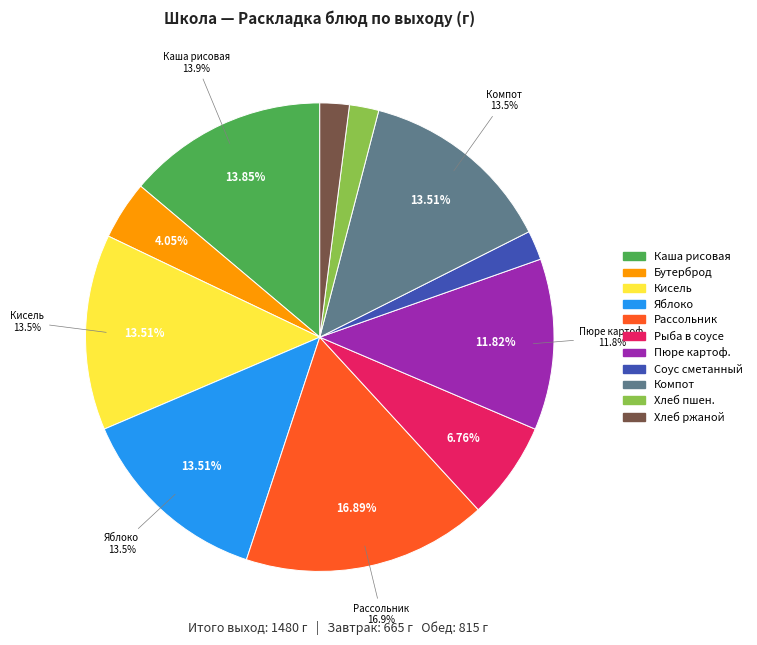

Is Рыба запеченная в сметанном соусе the majority of the pie?

No